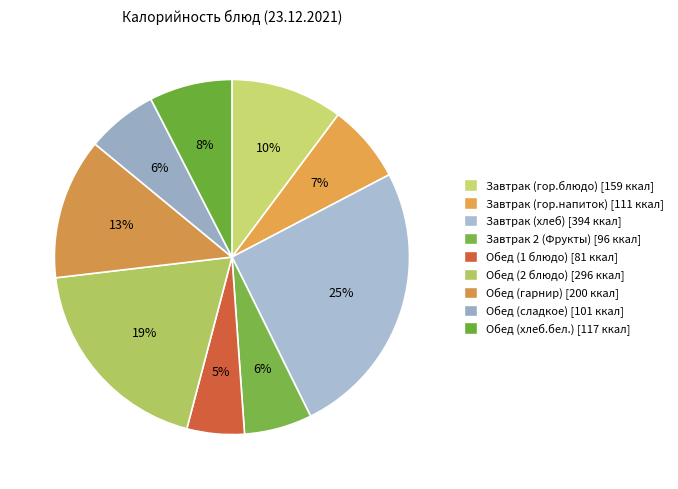

To the nearest percent, what percentage of the pie is Завтрак (хлеб)?

25%